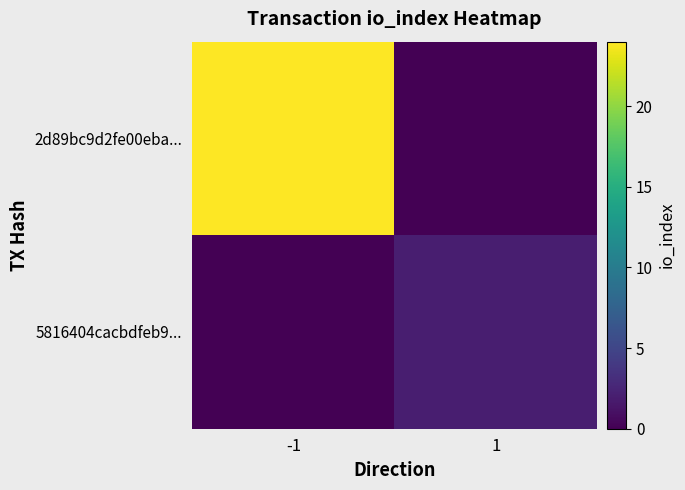

Reading left to right, what are all the values shown in this chart?

2d89bc9d2fe00eba...: -1=24	1=0
5816404cacbdfeb9...: -1=0	1=2